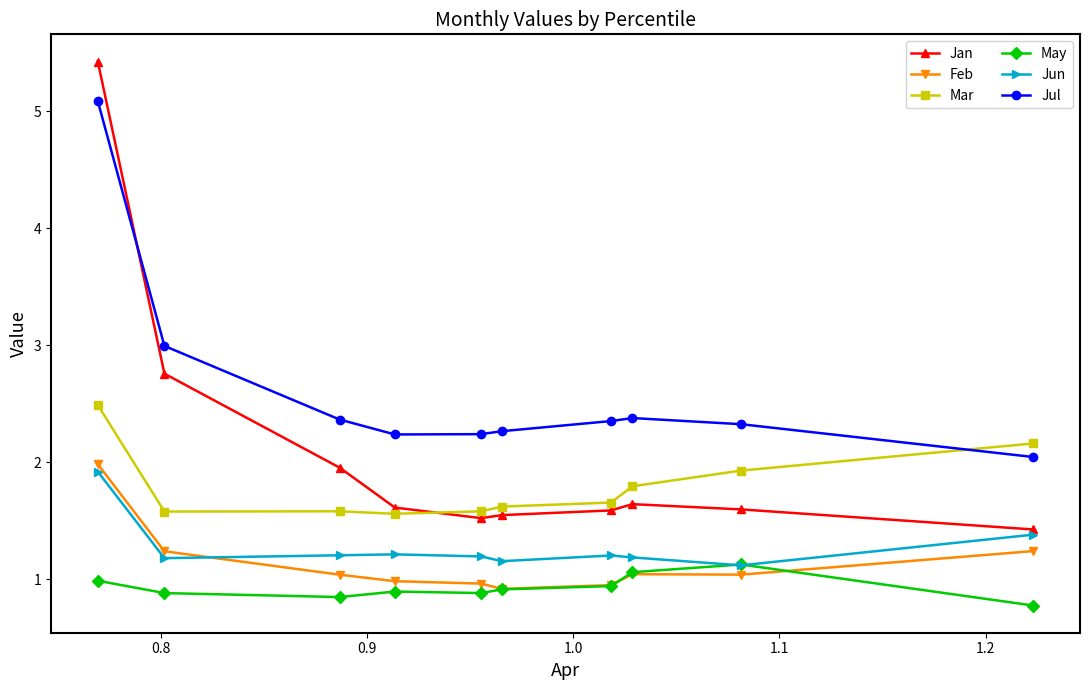

True or false: Jan and May intersect in this chart.

False